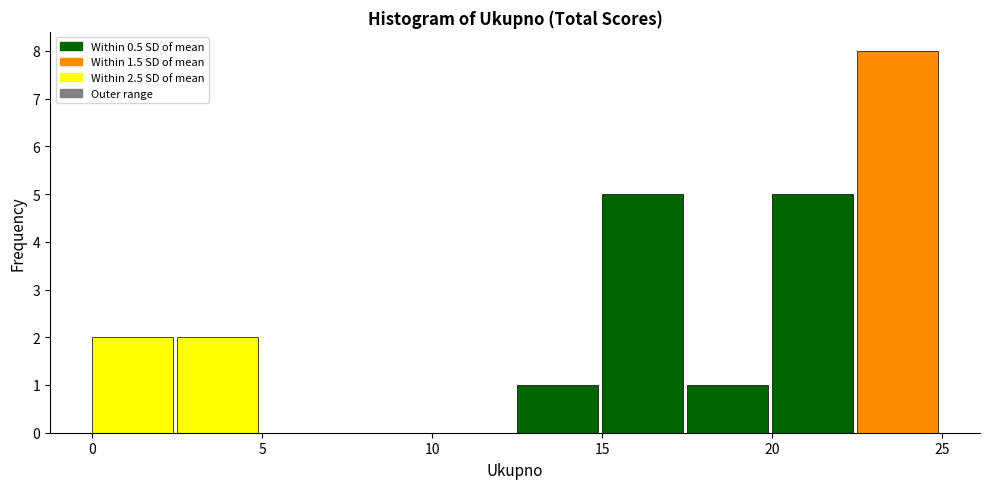

Reading left to right, list every bar in this chart as the range it spans on the x-axis followed by its height. The values are not printed on the chart, so give them approximately, as read against the axis.

0.0 to 2.5: 2
2.5 to 5.0: 2
5.0 to 7.5: 0
7.5 to 10.0: 0
10.0 to 12.5: 0
12.5 to 15.0: 1
15.0 to 17.5: 5
17.5 to 20.0: 1
20.0 to 22.5: 5
22.5 to 25.0: 8